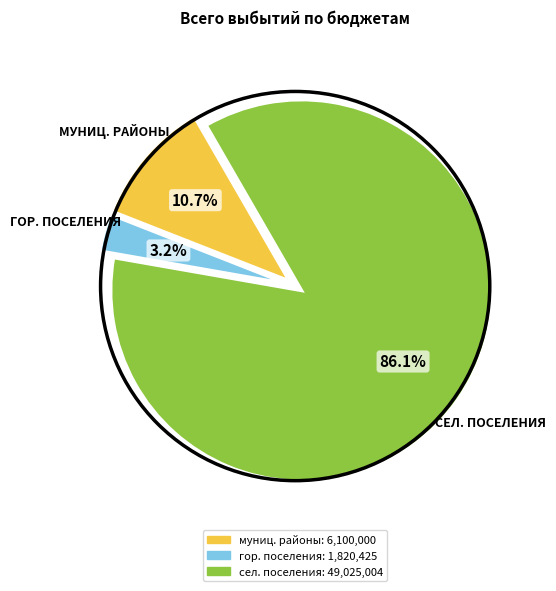

Is there a majority slice in this chart?

Yes